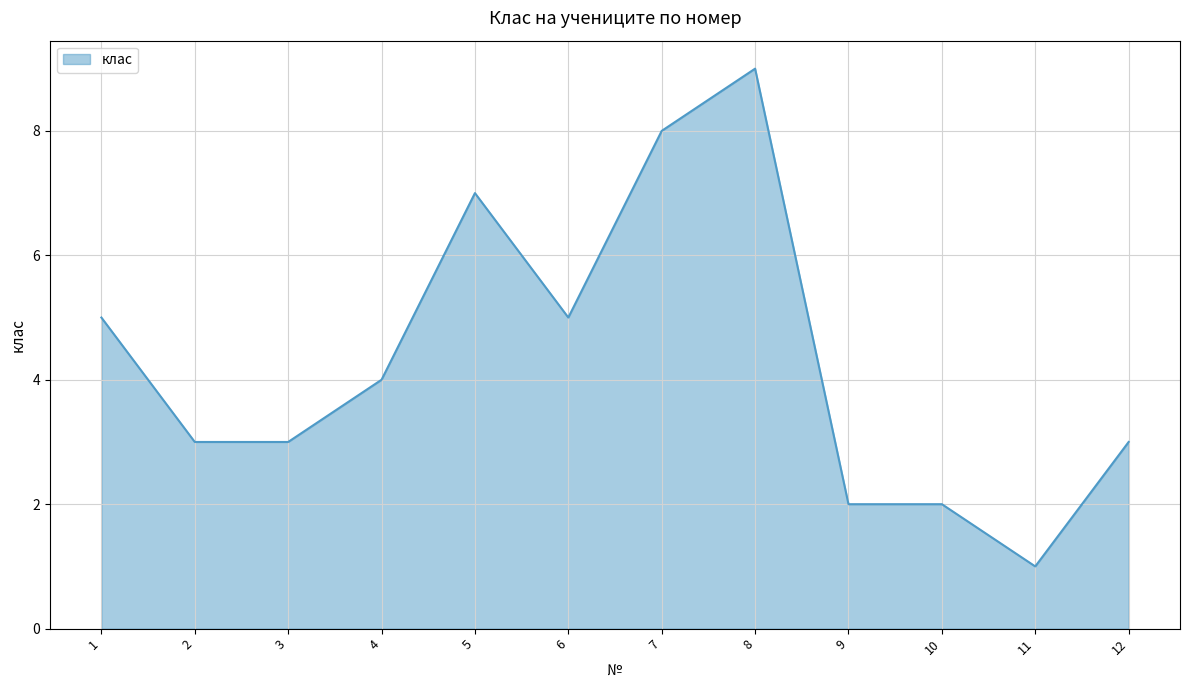

Reading left to right, list all the values displayed in this chart.

1=5	2=3	3=3	4=4	5=7	6=5	7=8	8=9	9=2	10=2	11=1	12=3